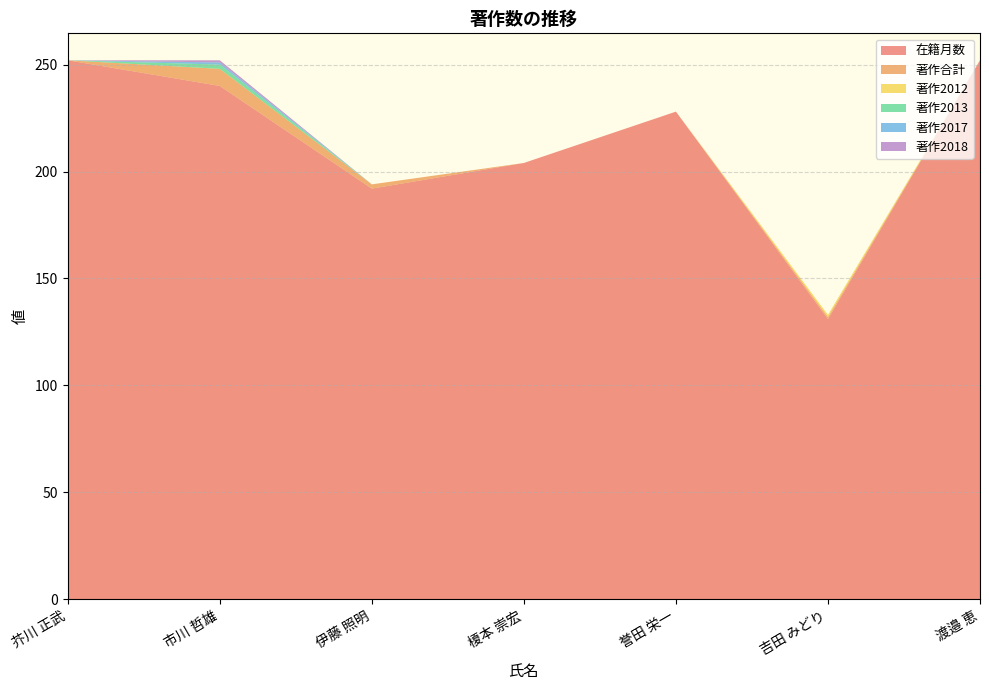

Reading left to right, what are all the values shown in this chart?

在籍月数: 芥川 正武=252	市川 哲雄=240	伊藤 照明=192	榎本 崇宏=204	誉田 栄一=228	吉田 みどり=131	渡邉 恵=252
著作合計: 芥川 正武=0	市川 哲雄=8	伊藤 照明=2	榎本 崇宏=0	誉田 栄一=0	吉田 みどり=1	渡邉 恵=0
著作2012: 芥川 正武=0	市川 哲雄=0	伊藤 照明=0	榎本 崇宏=0	誉田 栄一=0	吉田 みどり=1	渡邉 恵=0
著作2013: 芥川 正武=0	市川 哲雄=2	伊藤 照明=0	榎本 崇宏=0	誉田 栄一=0	吉田 みどり=0	渡邉 恵=0
著作2017: 芥川 正武=0	市川 哲雄=1	伊藤 照明=0	榎本 崇宏=0	誉田 栄一=0	吉田 みどり=0	渡邉 恵=0
著作2018: 芥川 正武=0	市川 哲雄=1	伊藤 照明=0	榎本 崇宏=0	誉田 栄一=0	吉田 みどり=0	渡邉 恵=0